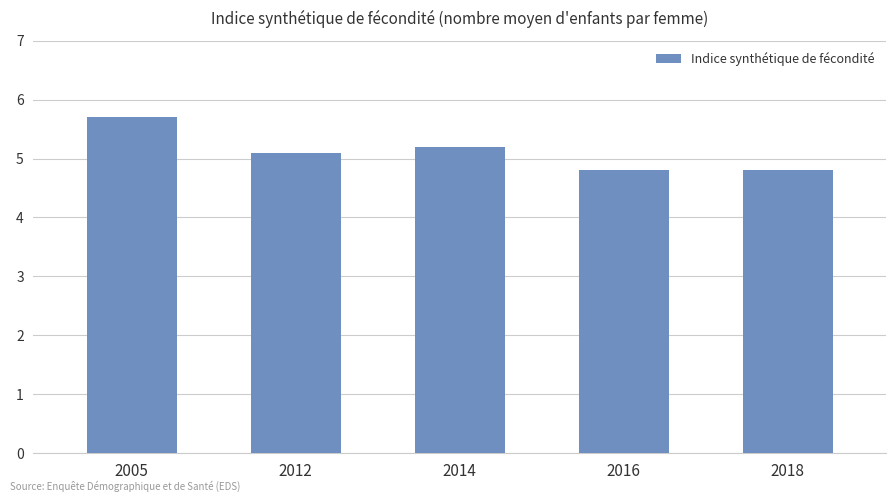

Reading left to right, list all the values displayed in this chart.

5.7	5.1	5.2	4.8	4.8